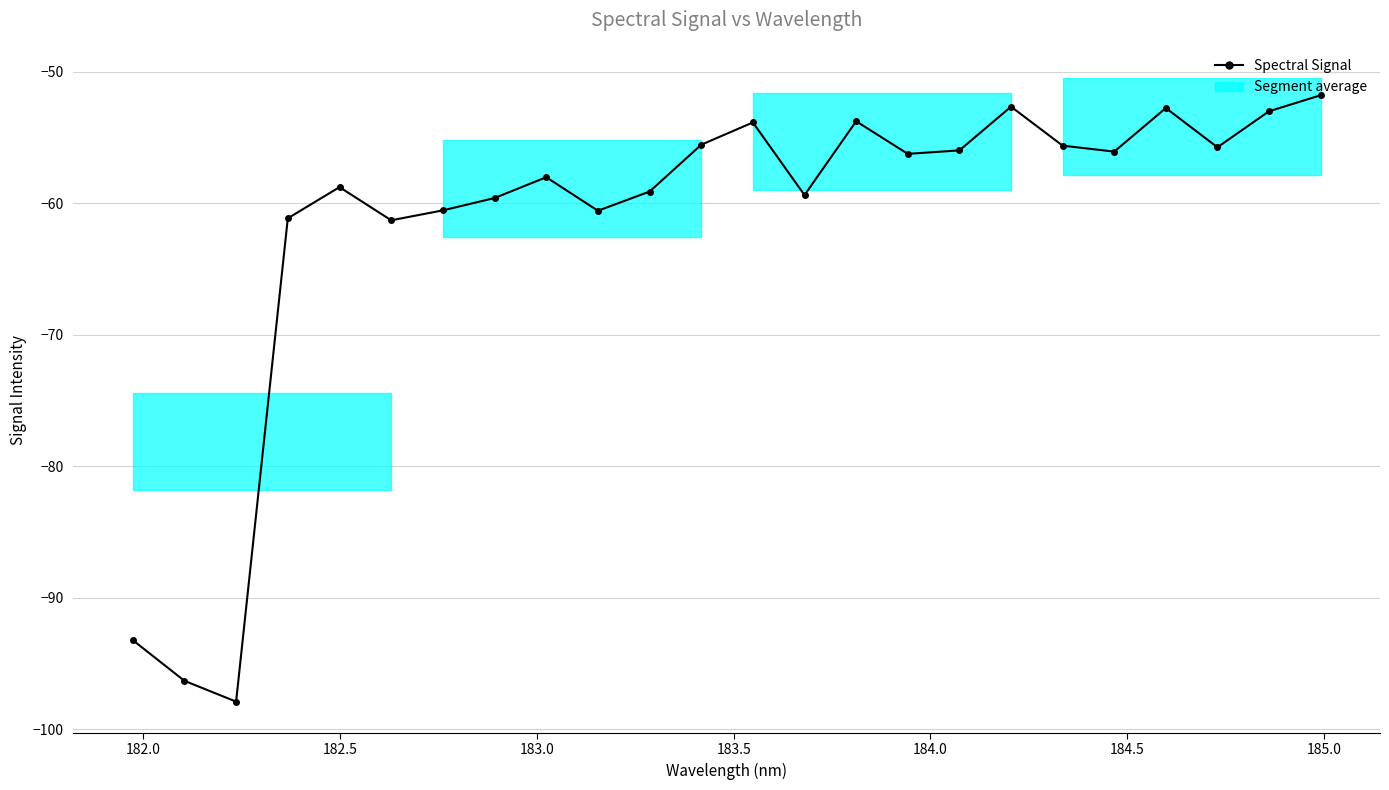

What is the minimum value shown in the chart?

-97.9